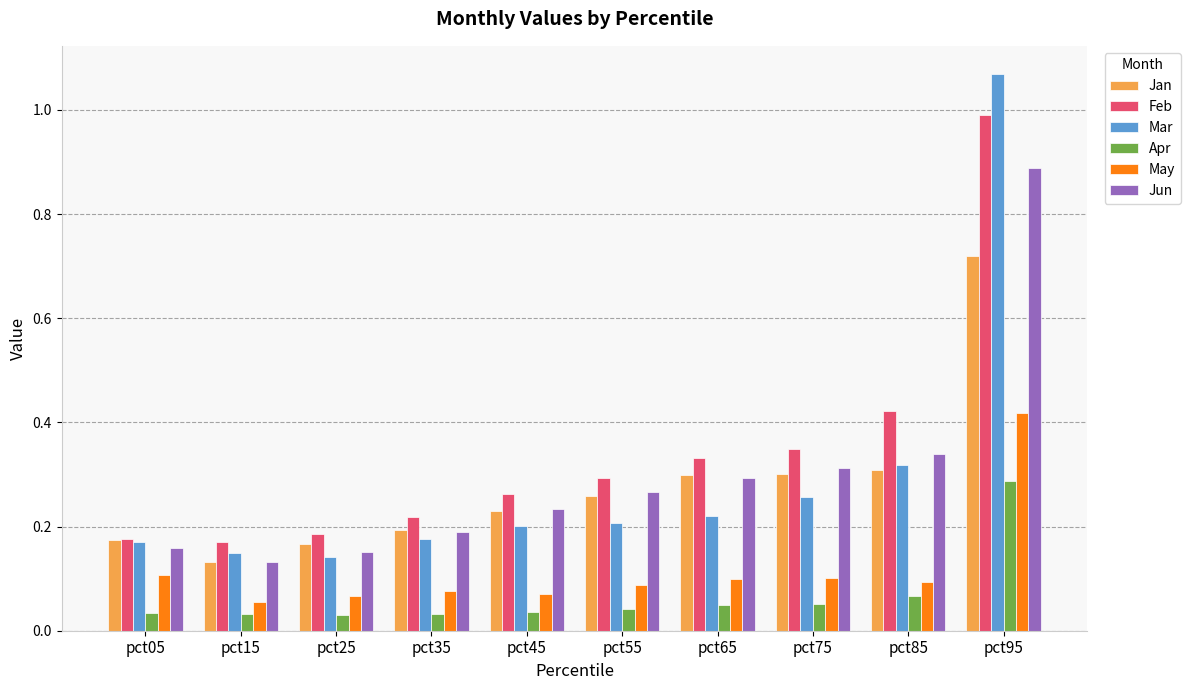

At how many categories does at least one series exceed 1?

1